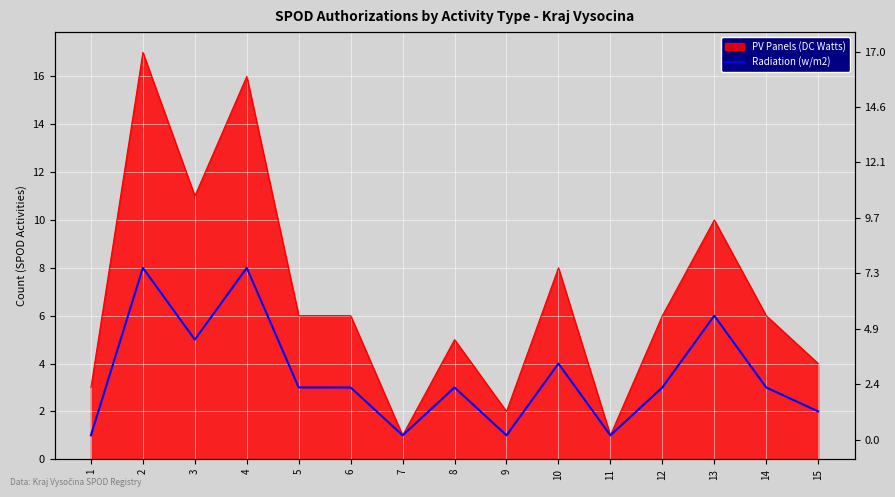

How many interior local peaks (higher than both neighbors) does the data have?

5